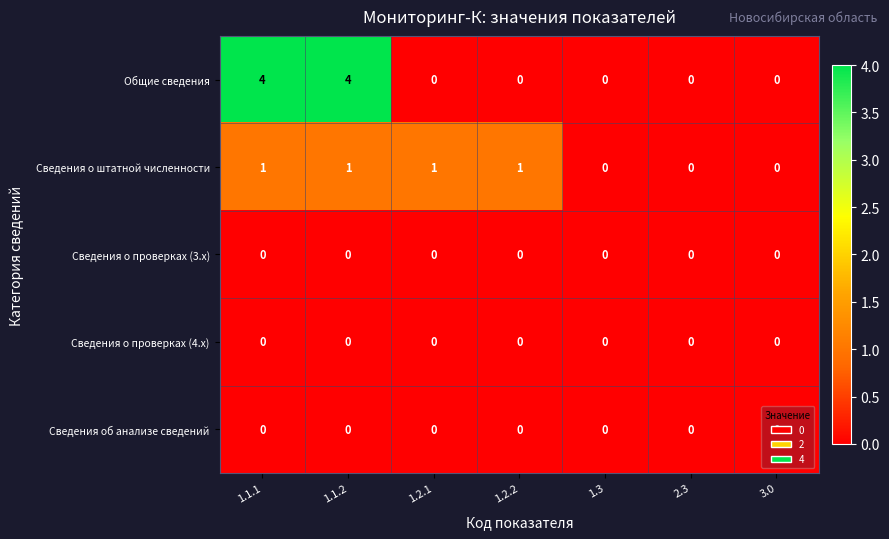

What is the difference between the highest and lowest values at 1.1.2?

4